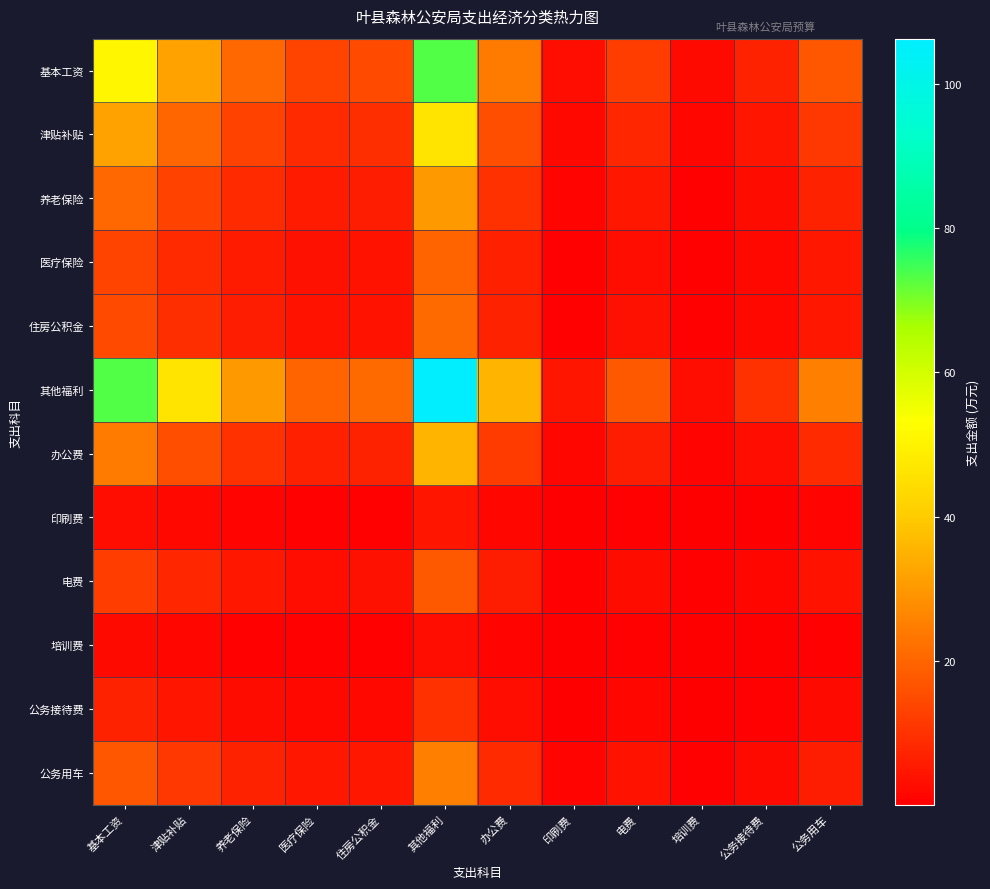

How many data points does each series have?

12